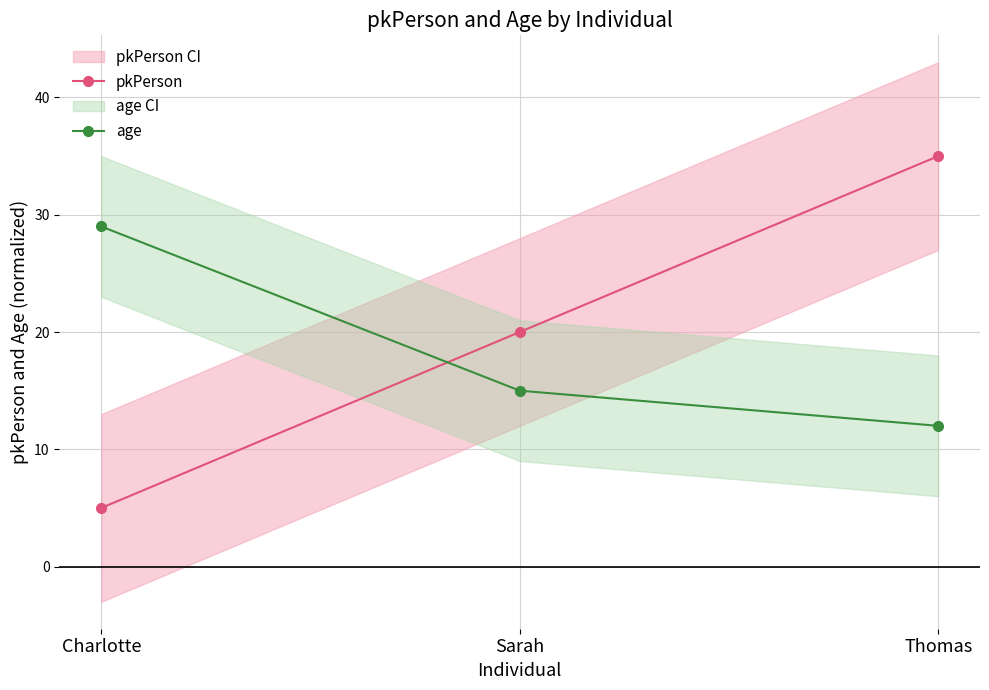

Does the chart display data point markers on the line(s)?

Yes